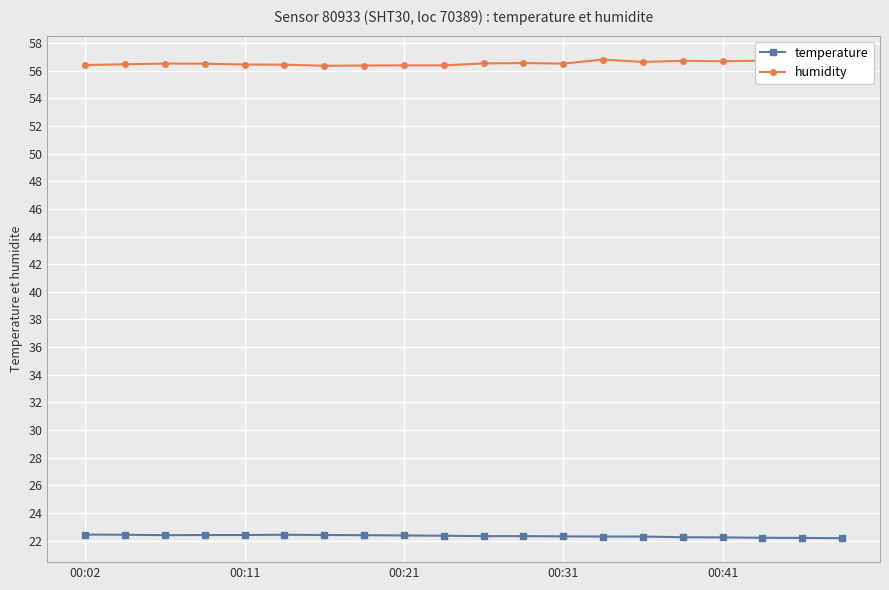

Rank the series by their maximum value, from lowest to highest.

temperature, humidity